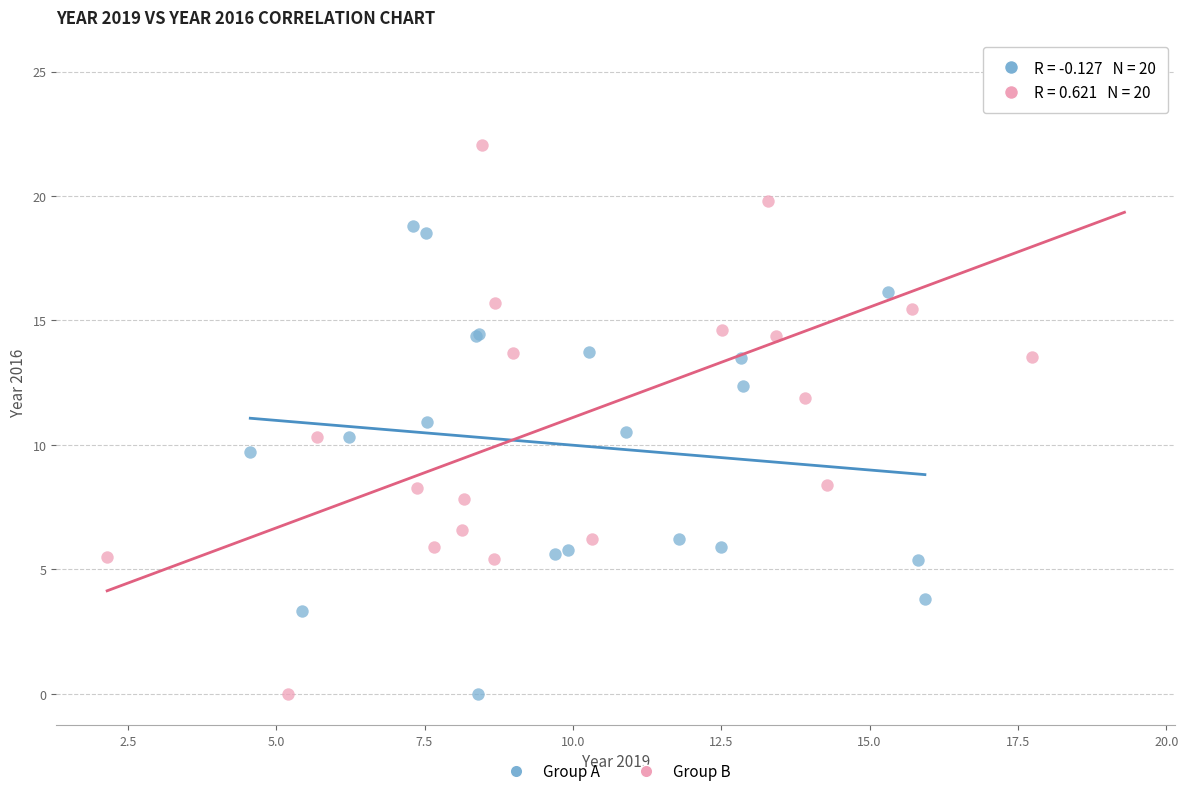

What are all the series names shown in the legend?

Group A, Group B